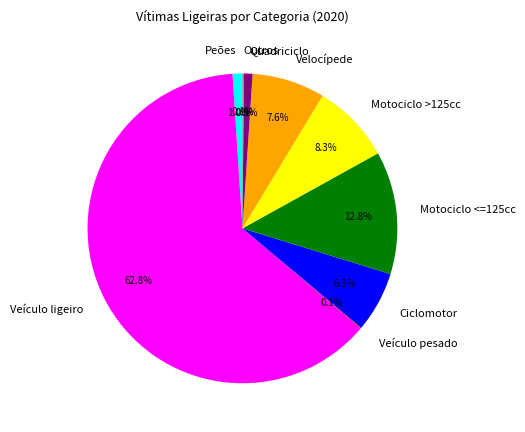

To the nearest percent, what is the combined percentage of Quadriciclo and Ciclomotor?

7%